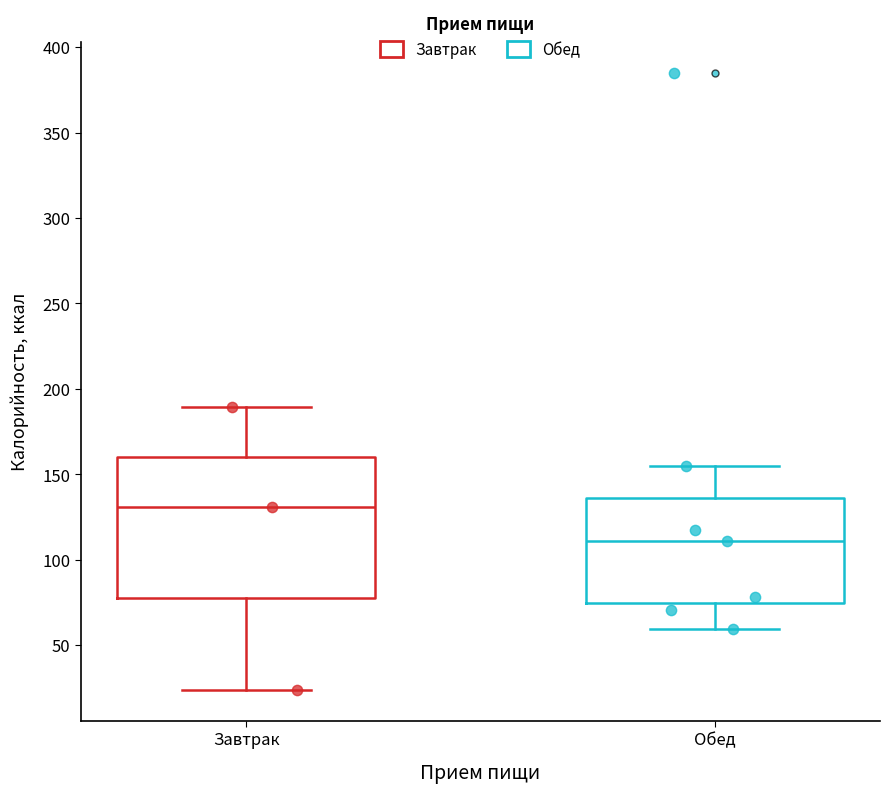

Reading left to right, read every box against the y-axis: the position of its median line, the range the box covers, and the ends of its whiskers. The values are not printed on the chart, so give them approximately, as read against the axis.

Завтрак: median 130, box 75 to 160, whiskers 25 to 190
Обед: median 110, box 75 to 135, whiskers 60 to 155